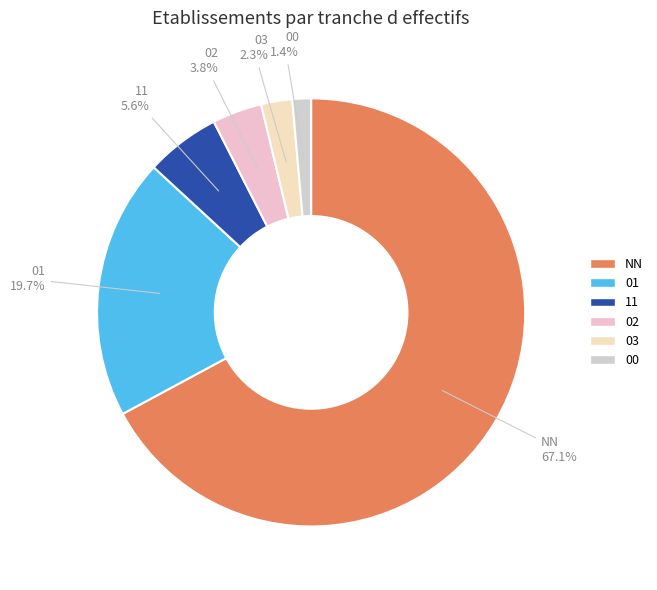

Is it true that 11 is 11% of the pie?

False